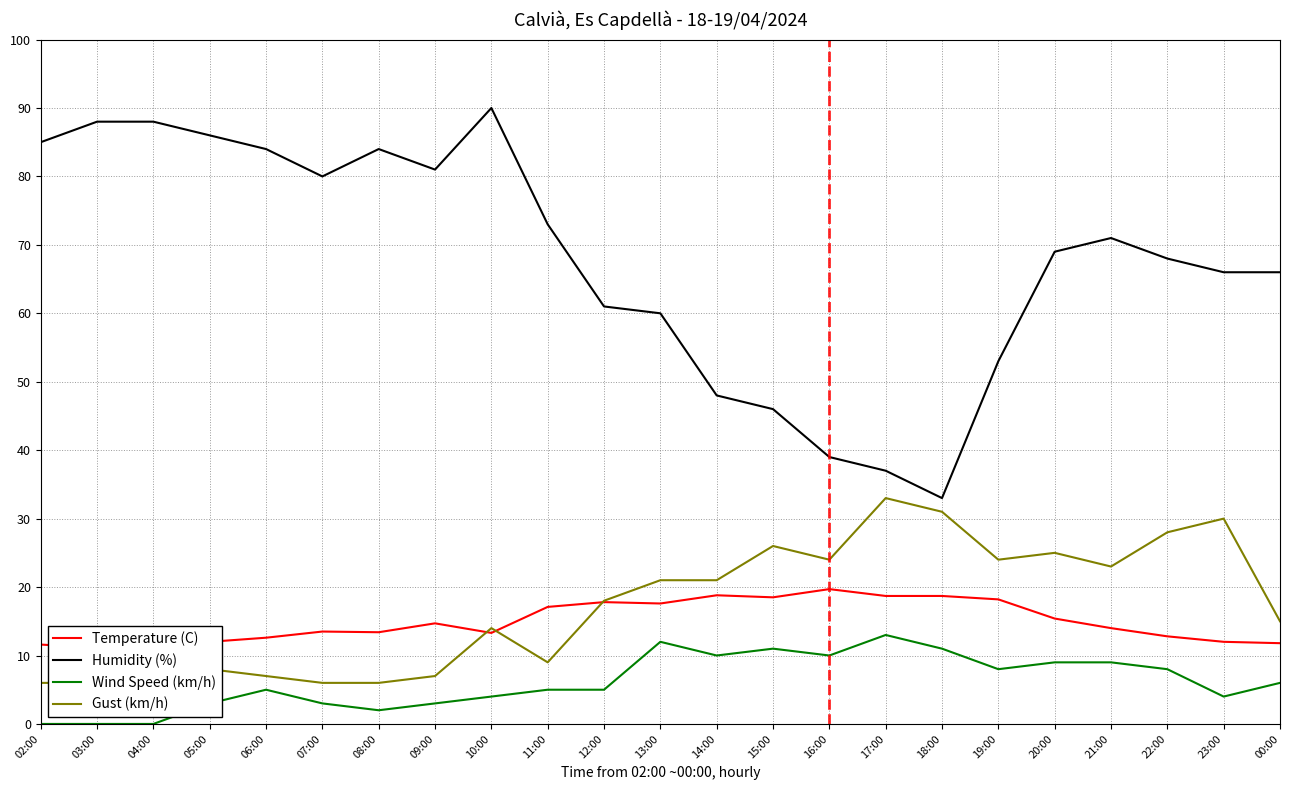

At 17:00, list the series in order from smallest to largest.

Wind Speed (km/h), Temperature (C), Gust (km/h), Humidity (%)